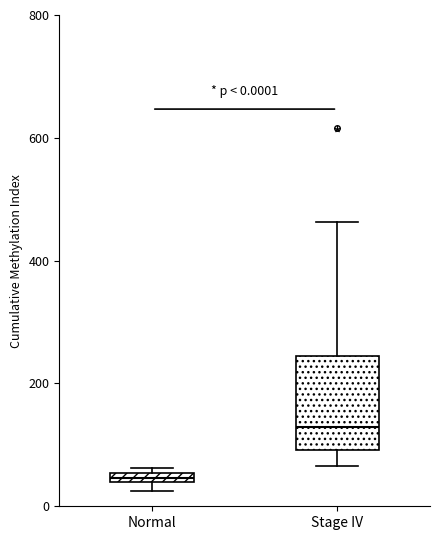

Which box has the highest median line?

Stage IV